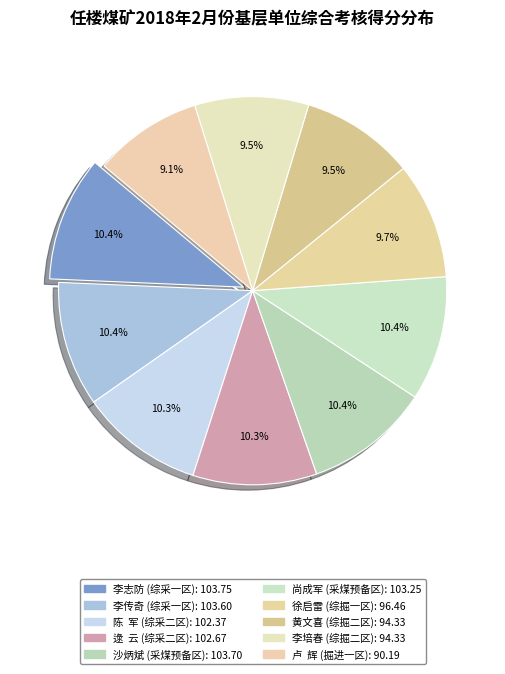

Count the number of slices in the pie.

10